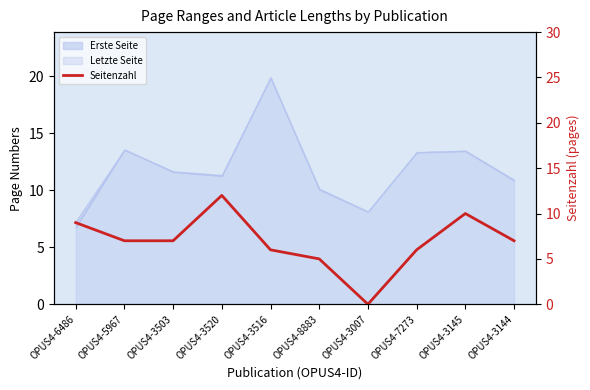

Reading left to right, transcribe all the data shown in this chart.

OPUS4-6486=9	OPUS4-5967=7	OPUS4-3503=7	OPUS4-3520=12	OPUS4-3516=6	OPUS4-8883=5	OPUS4-3007=0	OPUS4-7273=6	OPUS4-3145=10	OPUS4-3144=7